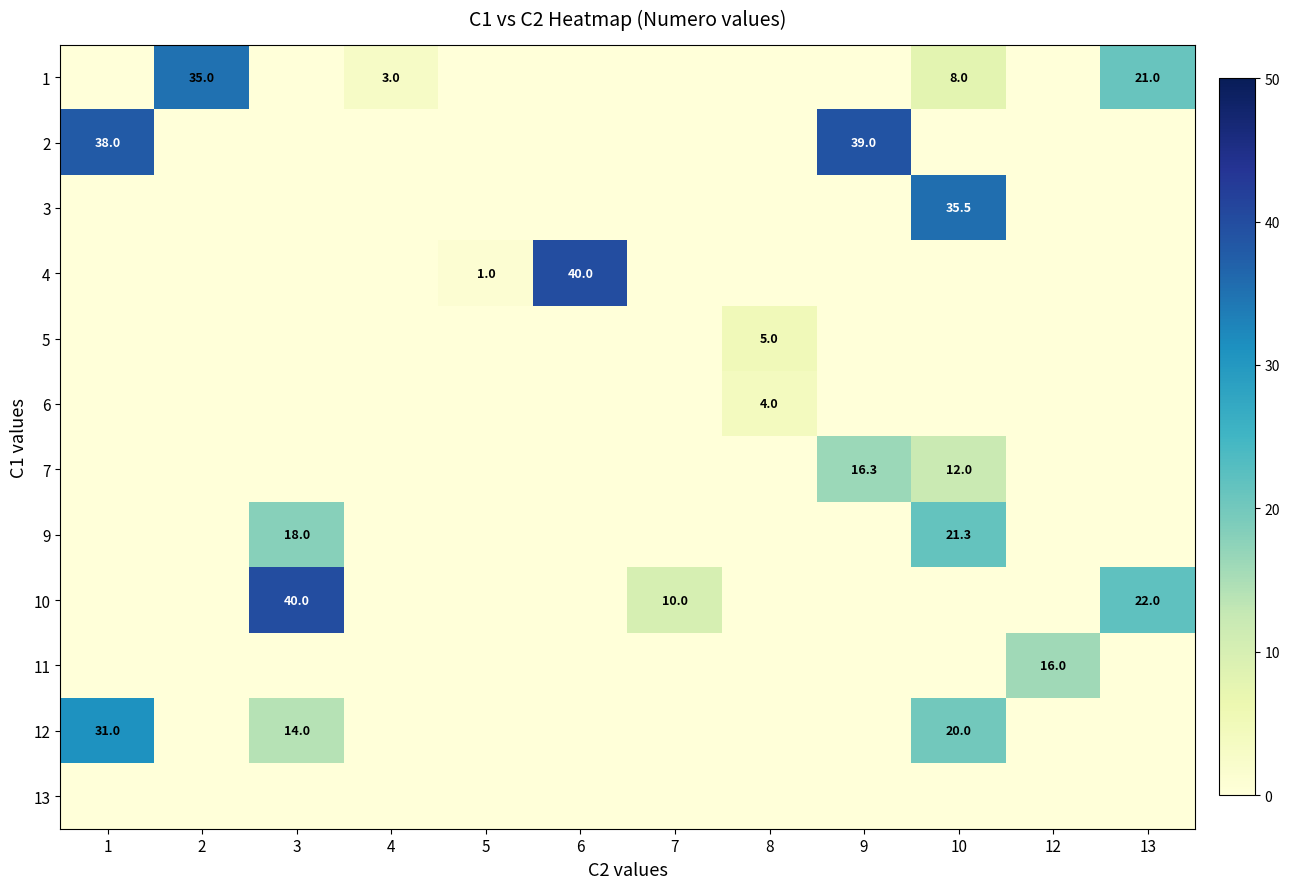

The value of row_9 at 5 is 0.0. True or false?

True